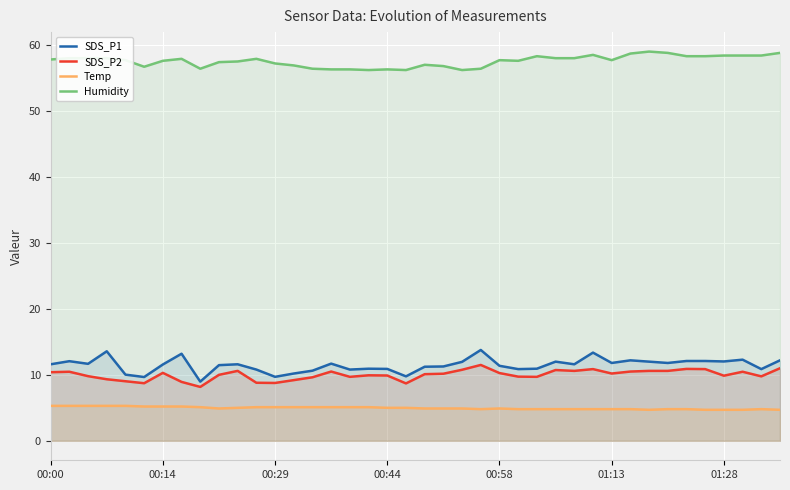

True or false: Humidity and SDS_P1 cross at least once.

False